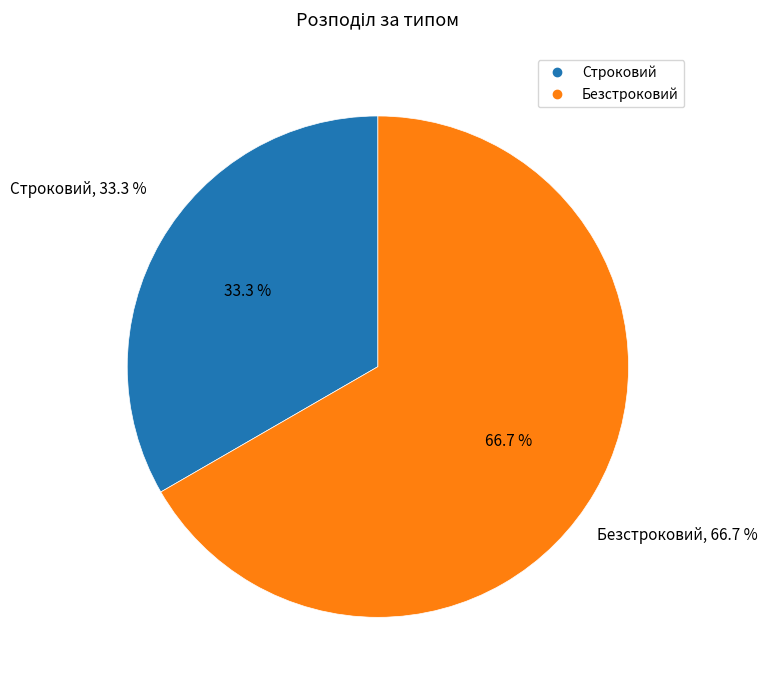

Count the number of slices in the pie.

2